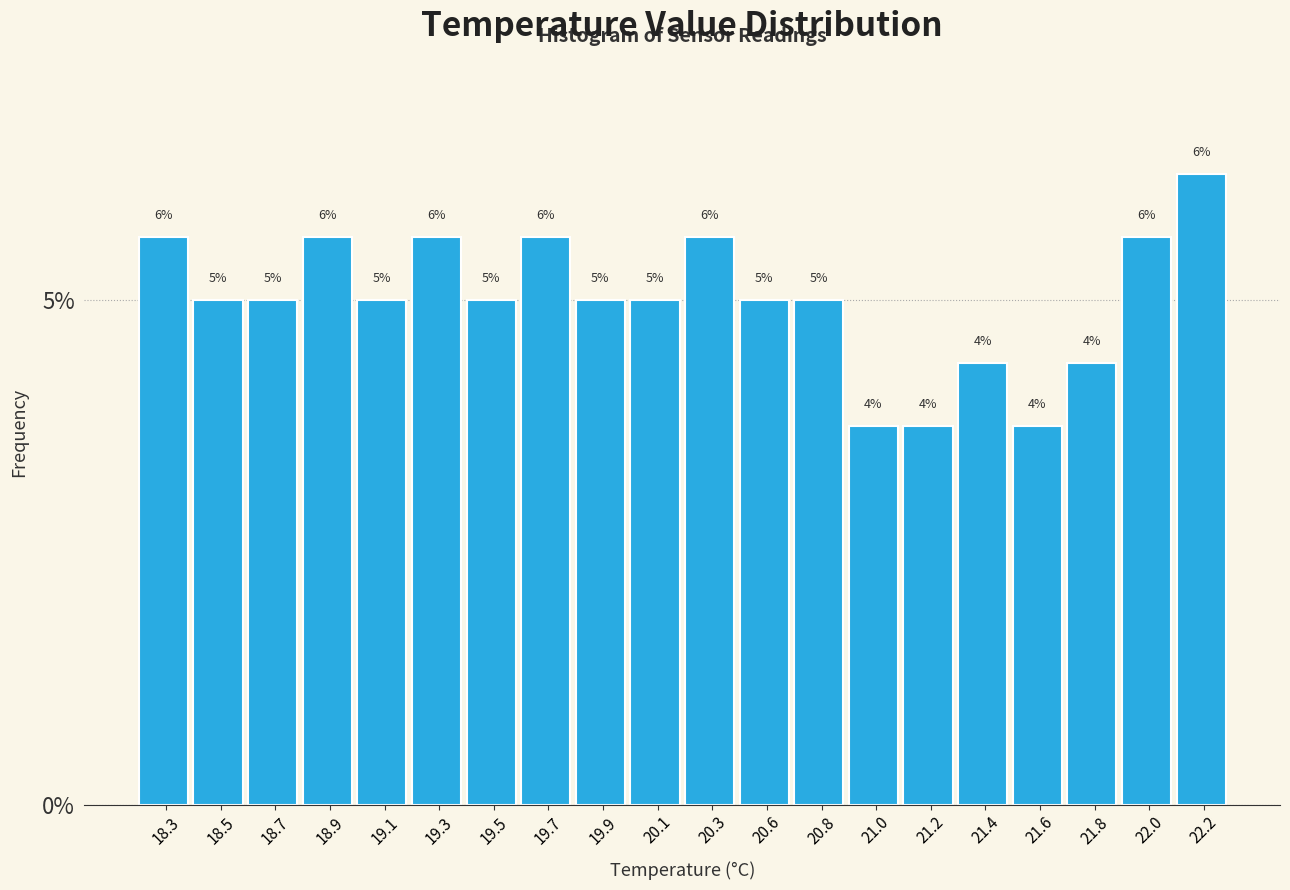

How many bars are there in total?

20